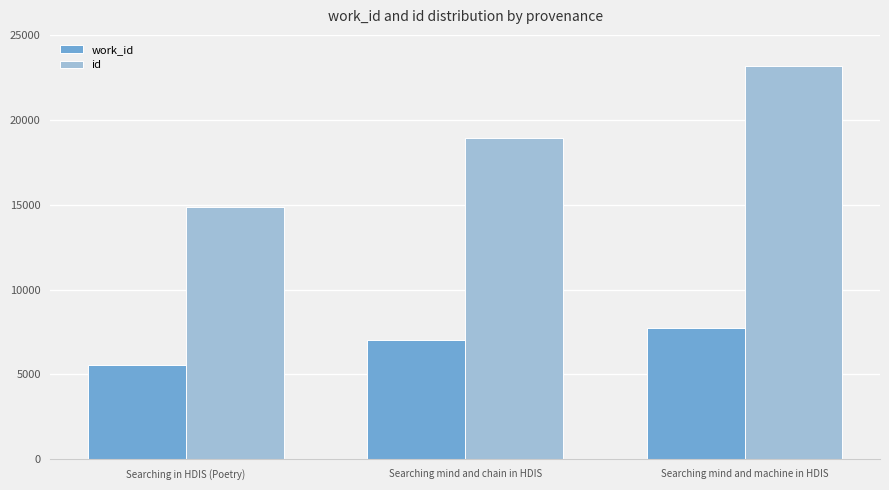

What is the average value of the id series?

18988